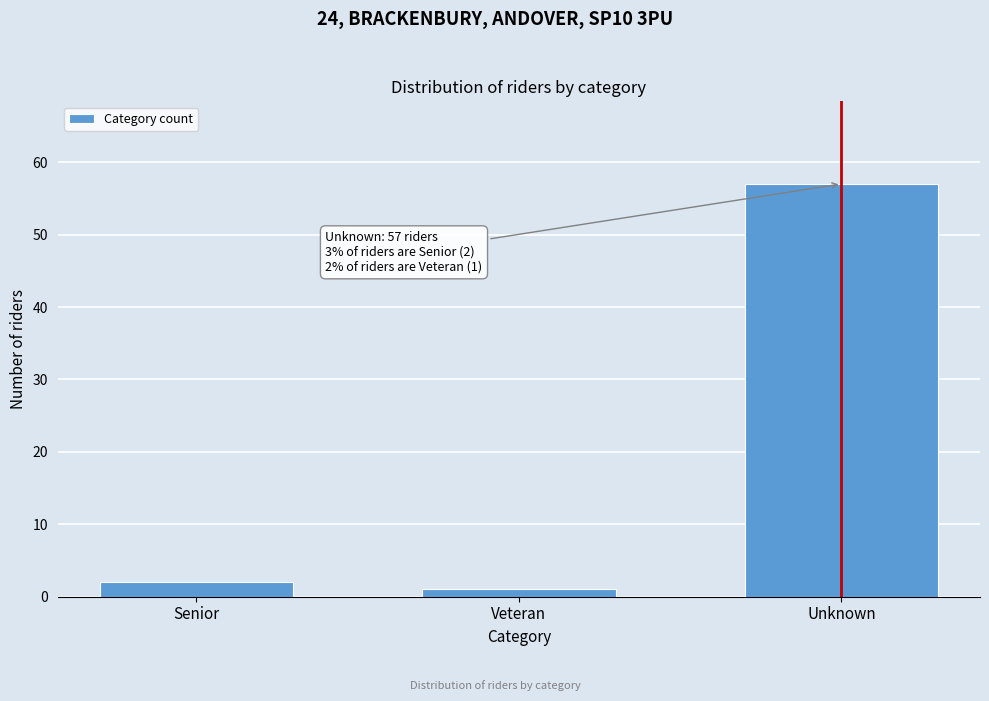

Reading left to right, list all the values displayed in this chart.

Senior=2	Veteran=1	Unknown=57